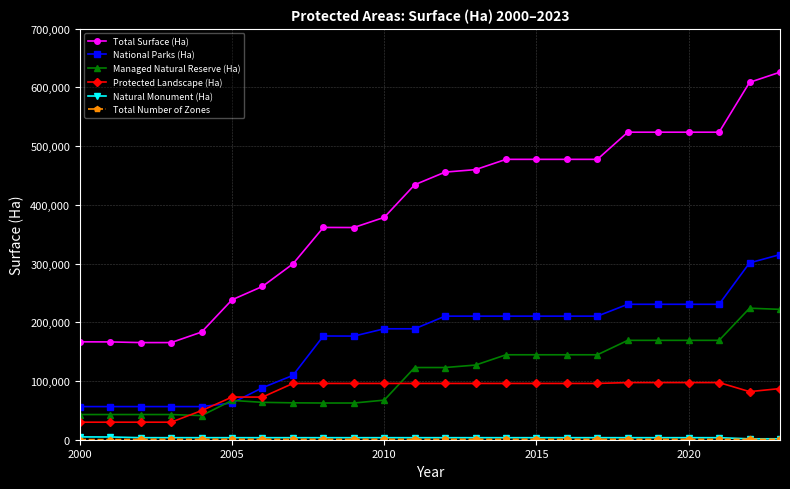

What is the minimum value for National Parks (Ha)?

56440.0